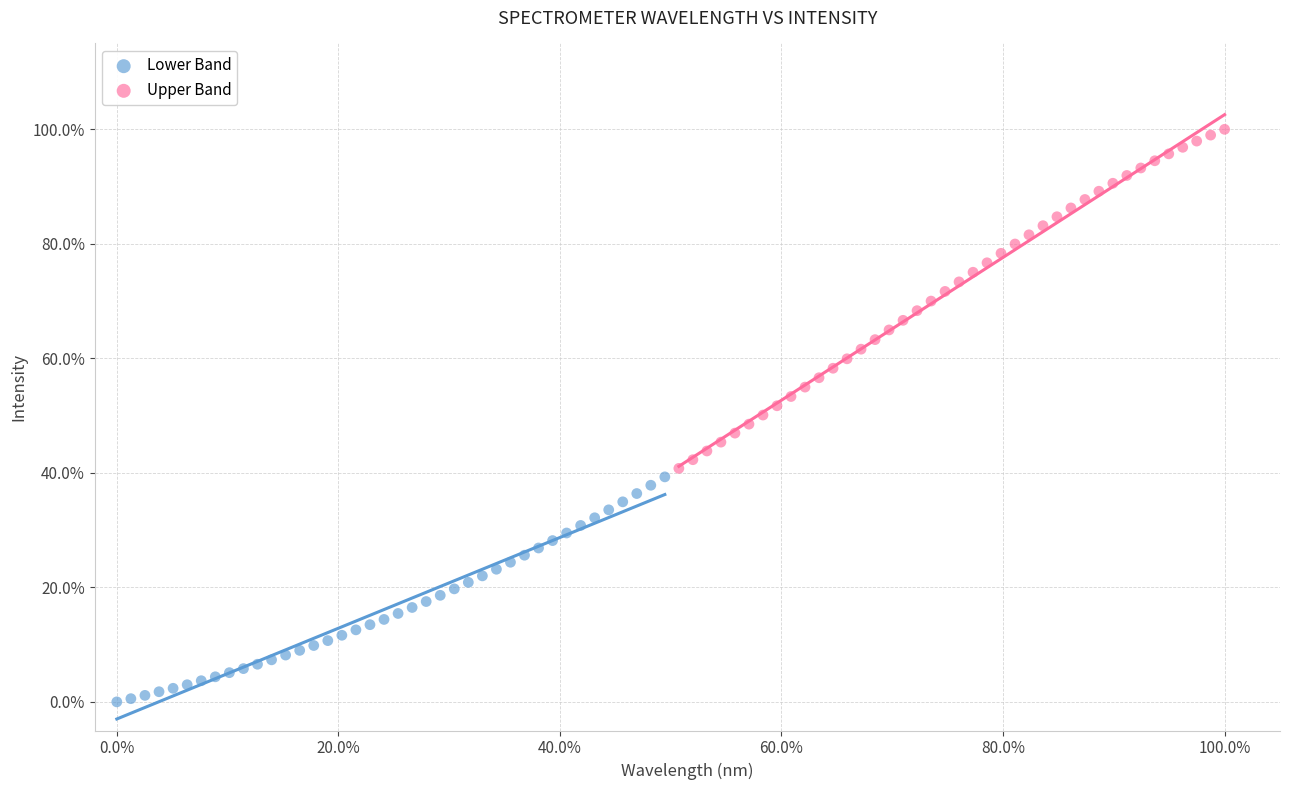

Which series reaches the minimum Y coordinate?

Lower Band